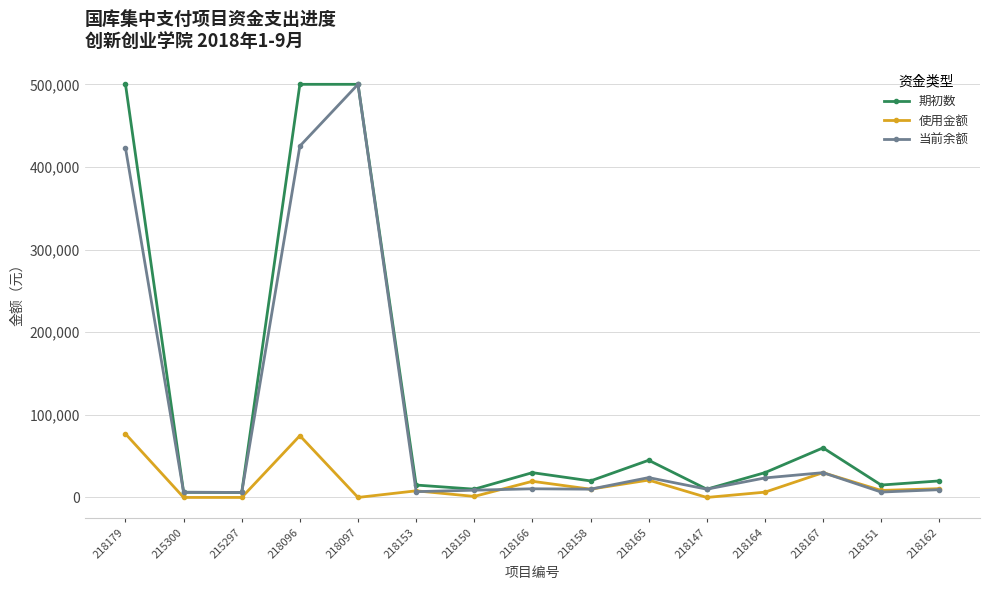

What is the label of the 8th point from the left?

218166